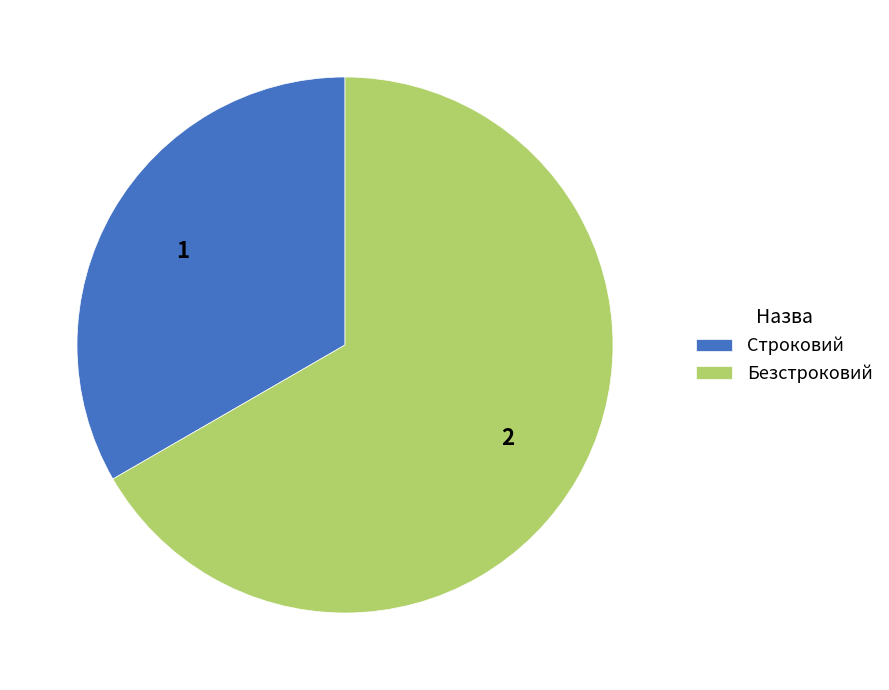

Is the sum of Строковий and Безстроковий greater than half?

Yes